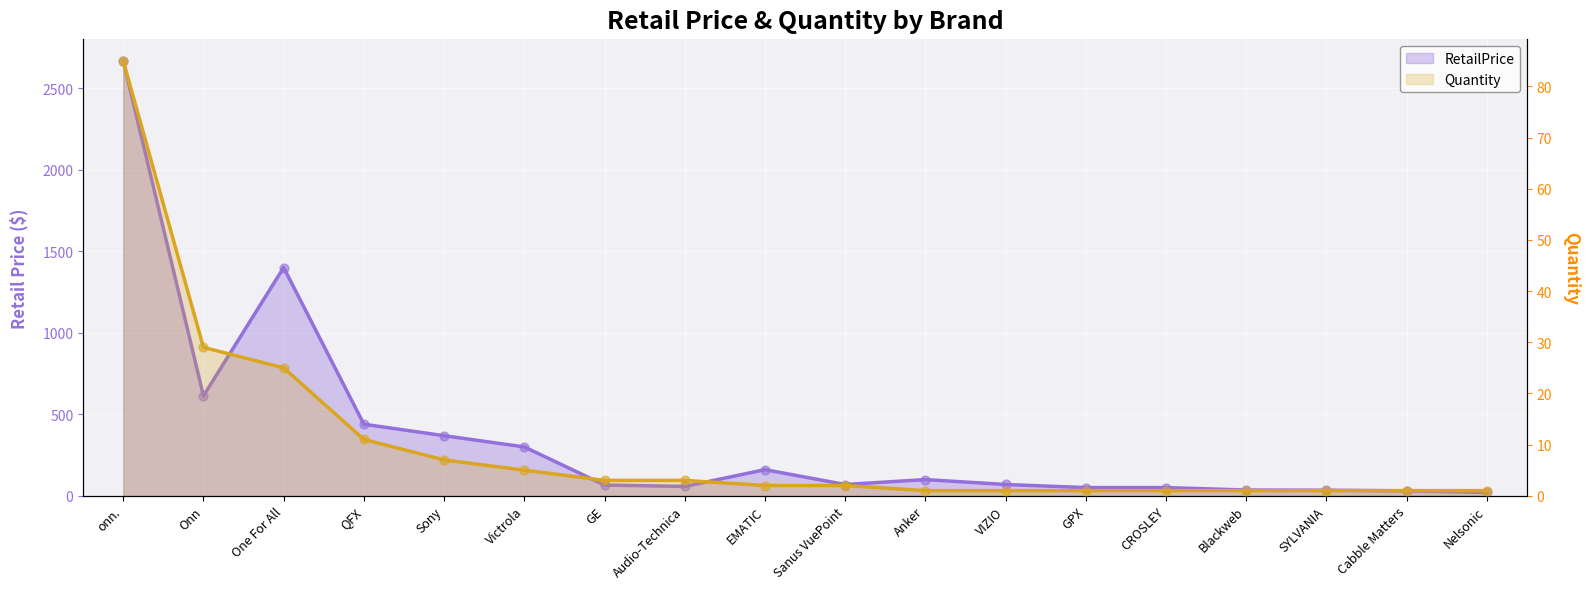

Which has a higher value, Sony or SYLVANIA?

Sony